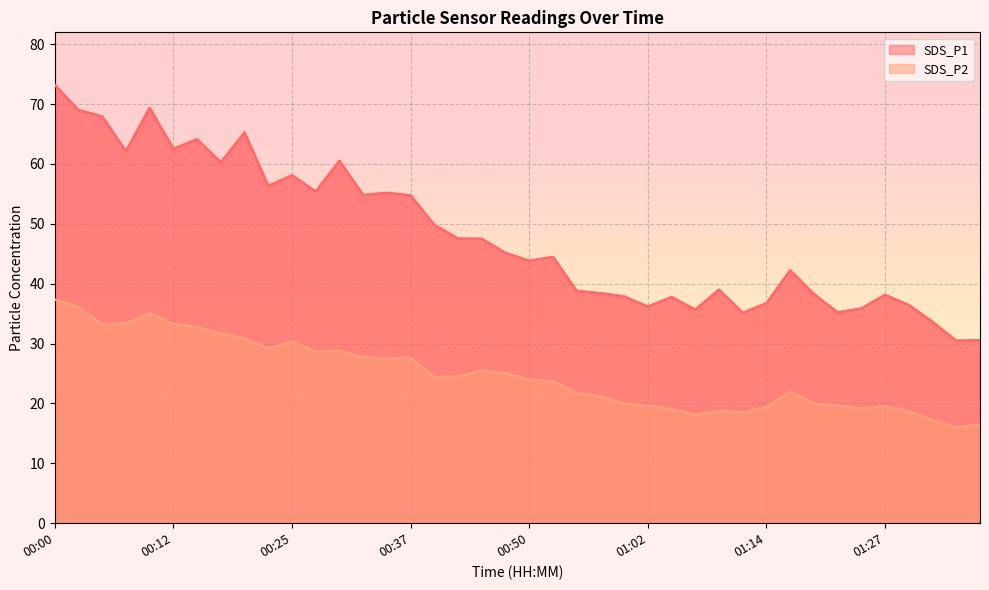

At which label does SDS_P2 first exceed 24?

00:00